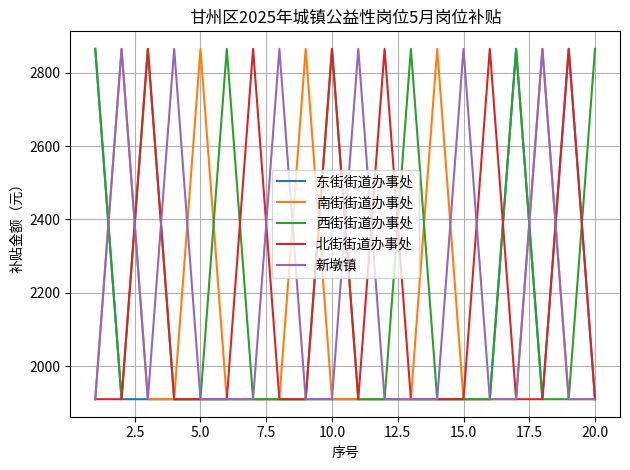

Which series has the largest total across all categories?

西街街道办事处